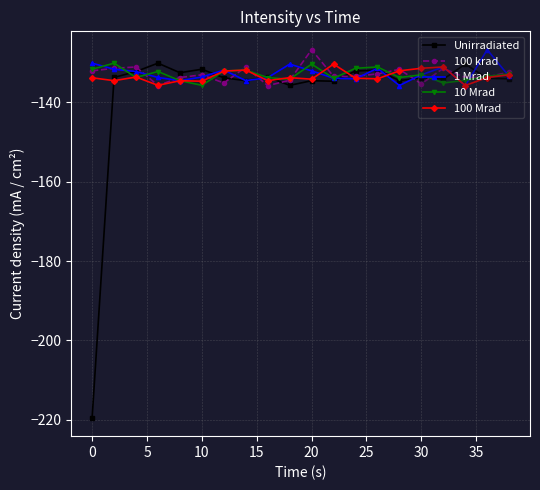

How many distinct data groups are displayed?

5